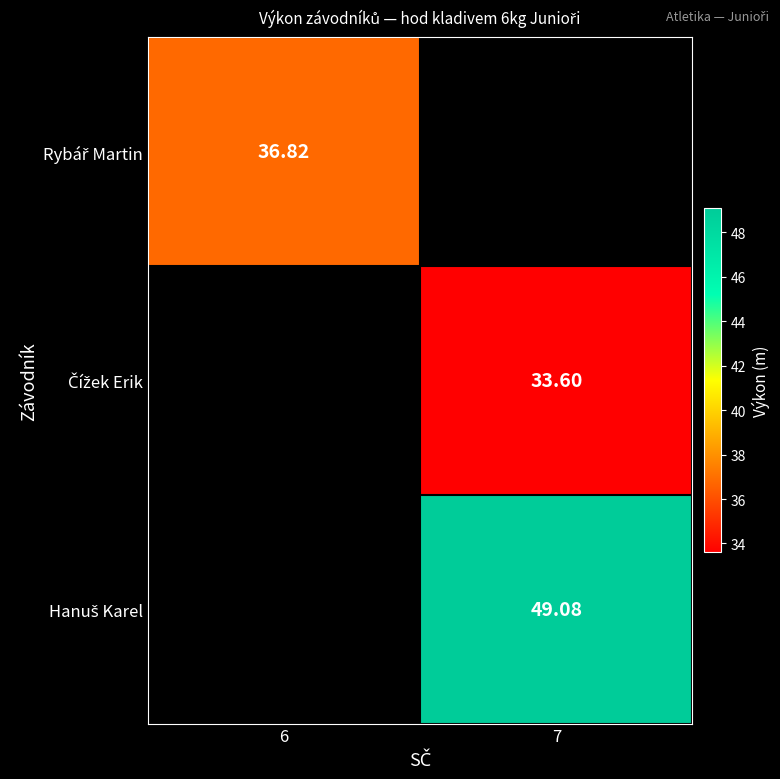

What is the maximum value shown in the chart?

49.1